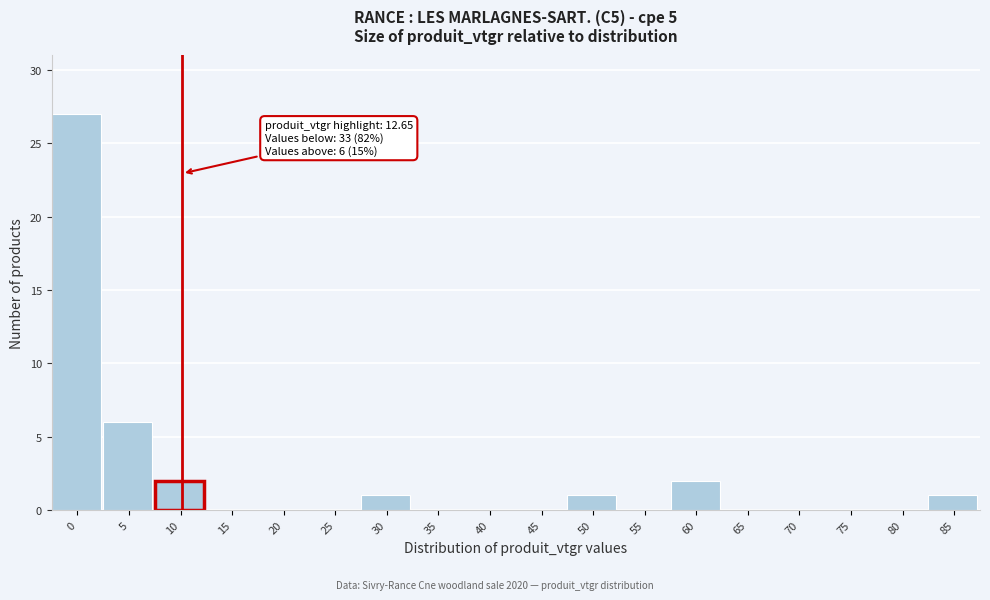

Reading left to right, list all the values displayed in this chart.

0=27	5=6	10=2	15=0	20=0	25=0	30=1	35=0	40=0	45=0	50=1	55=0	60=2	65=0	70=0	75=0	80=0	85=1